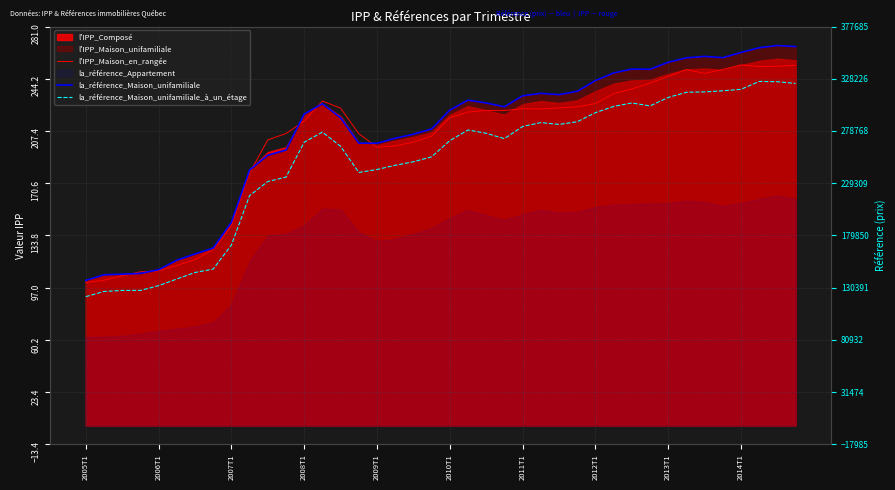

What is the value of the la_référence_Maison_unifamiliale point at the 39th from the left?

359700.0